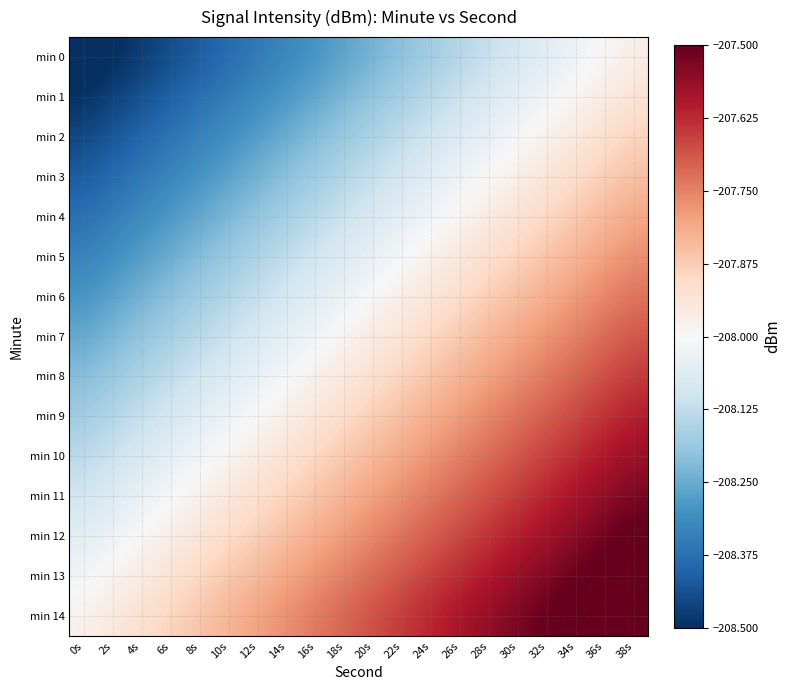

List the series in order of their peak value, lowest first.

min 0, min 1, min 2, min 3, min 4, min 5, min 6, min 7, min 8, min 9, min 10, min 11, min 12, min 13, min 14